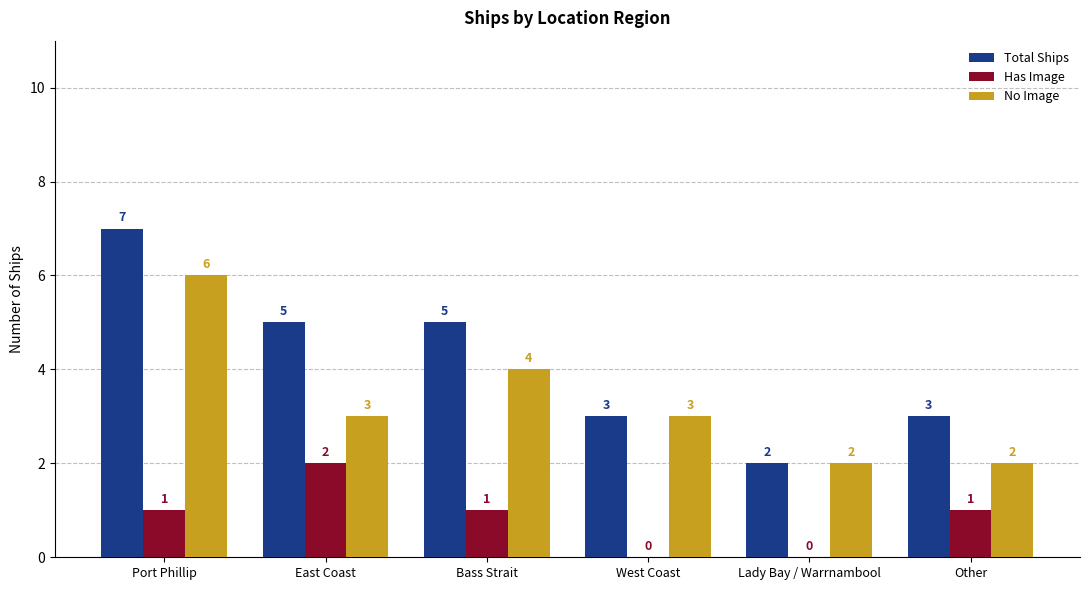

Where does the Total Ships series first go above 5?

Port Phillip